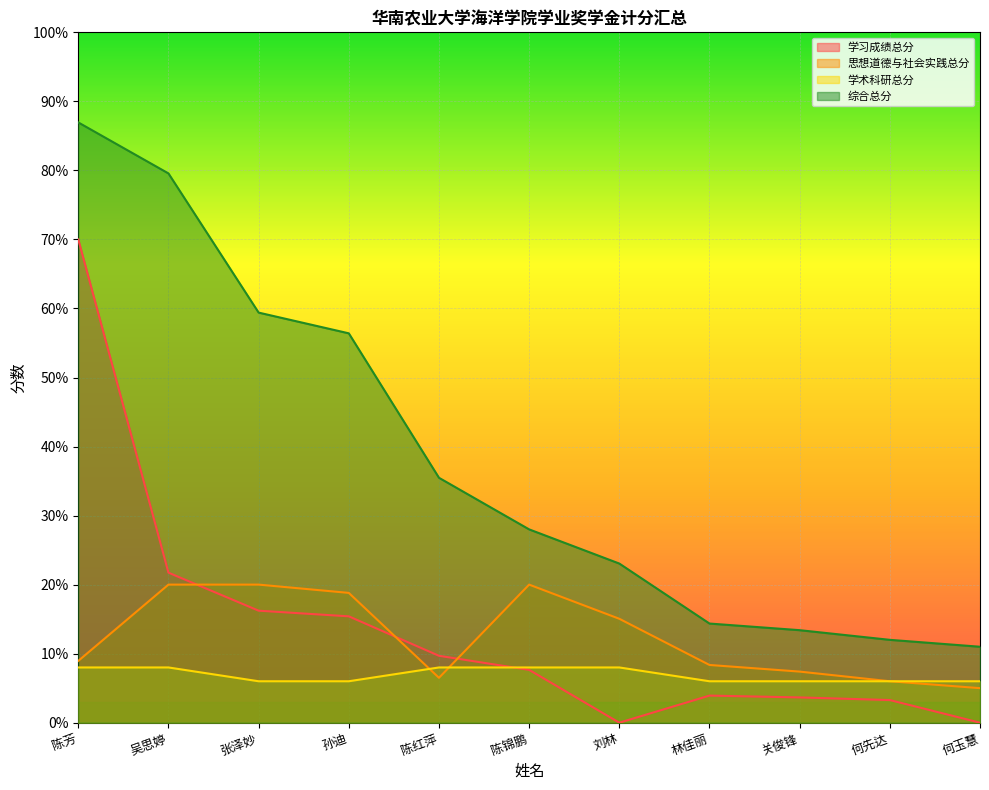

What position from the left is 陈红萍?

5